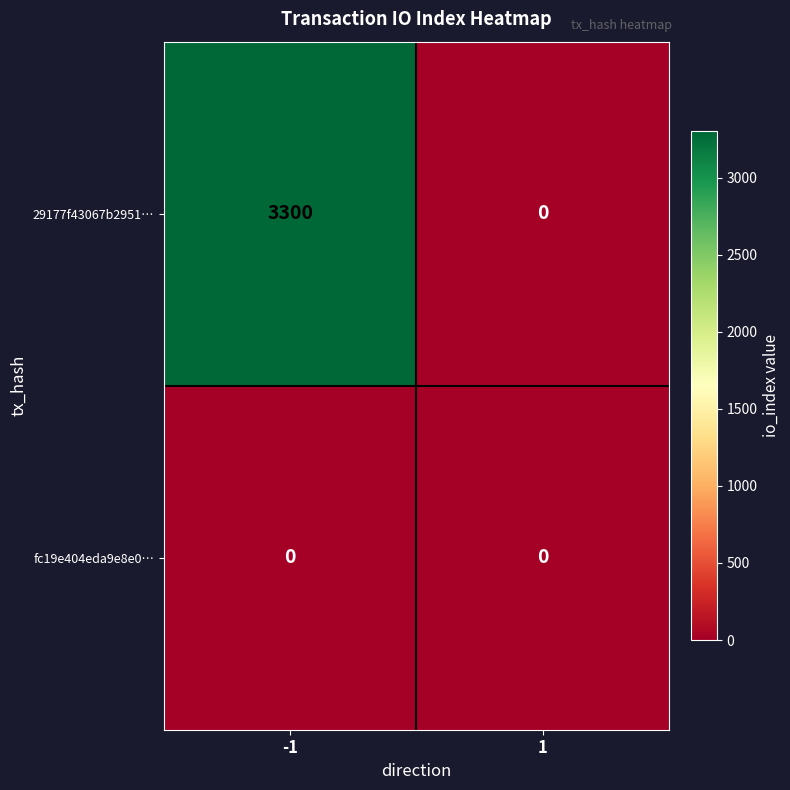

At how many categories does at least one series exceed 3249?

1